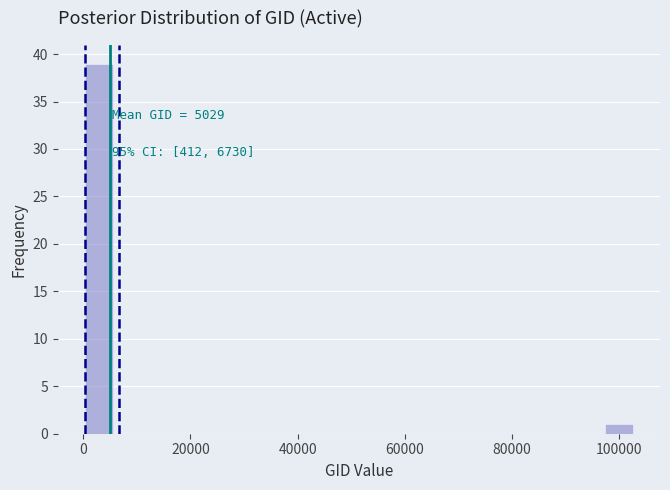

Read against the x-axis, roughly where is the centre of the tallest bar?

2000